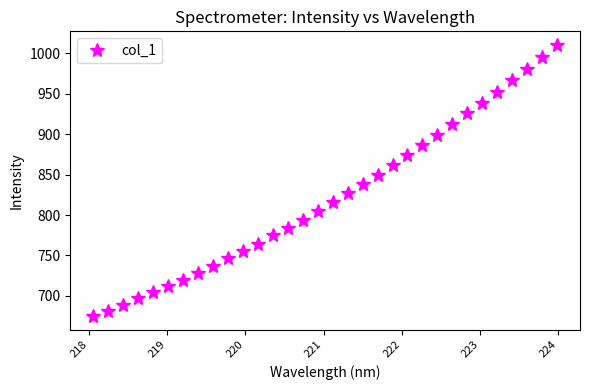

What is the difference between the maximum and minimum values?

334.9